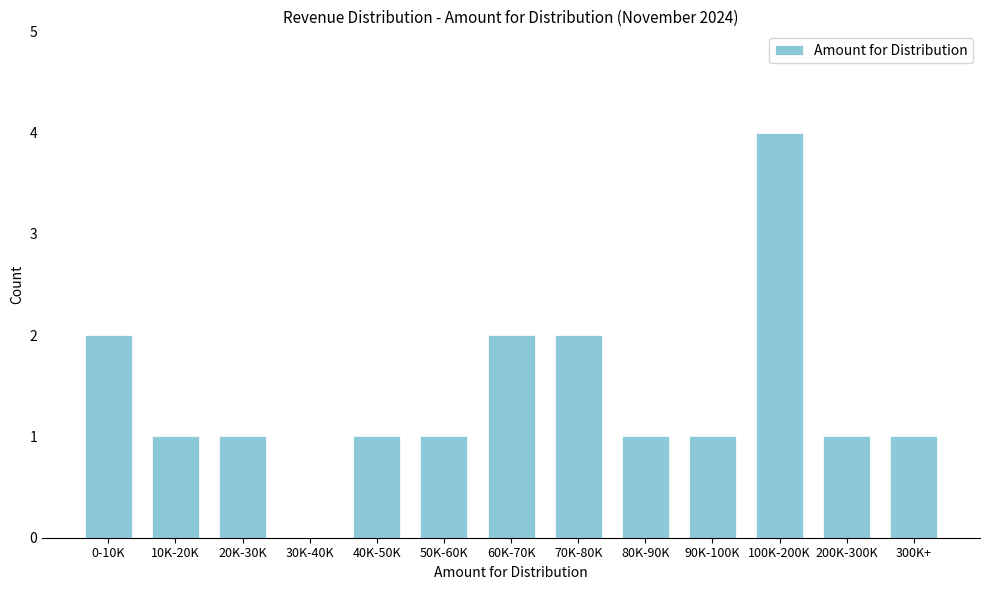

Reading right to left, extract all data points from this chart.

300K+=1	200K-300K=1	100K-200K=4	90K-100K=1	80K-90K=1	70K-80K=2	60K-70K=2	50K-60K=1	40K-50K=1	30K-40K=0	20K-30K=1	10K-20K=1	0-10K=2